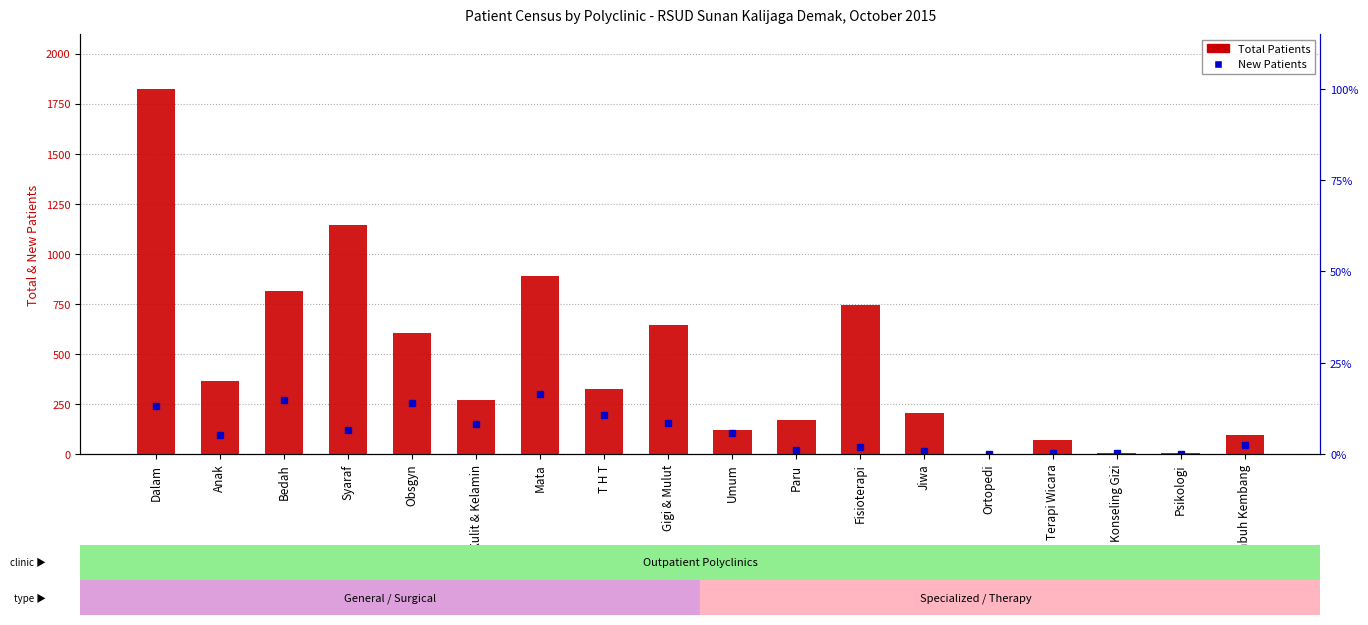

What is the difference between the maximum and minimum values?

1824